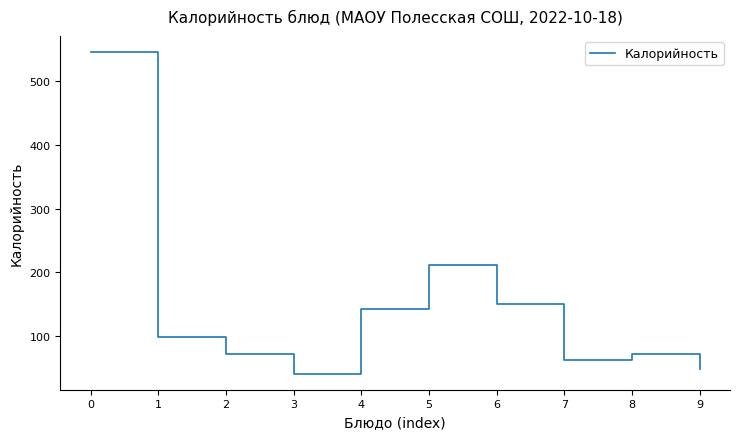

Approximately how many times larger is the value at 7 compared to 4?

0.4